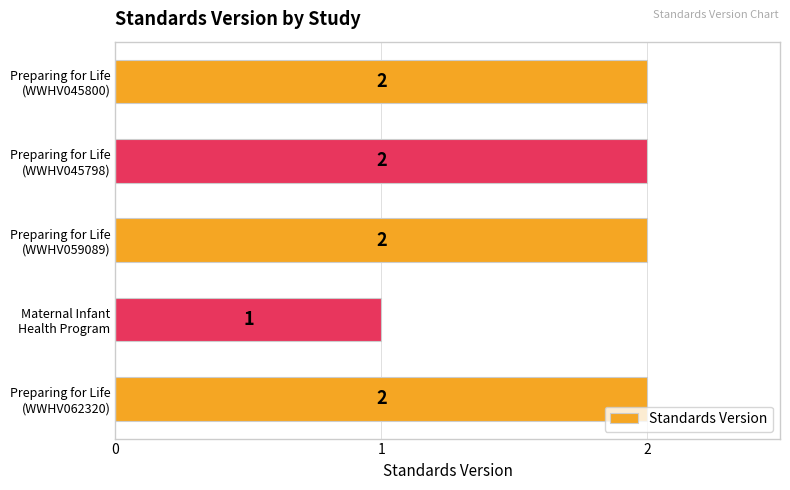

Reading top to bottom, extract all data points from this chart.

2	2	2	1	2